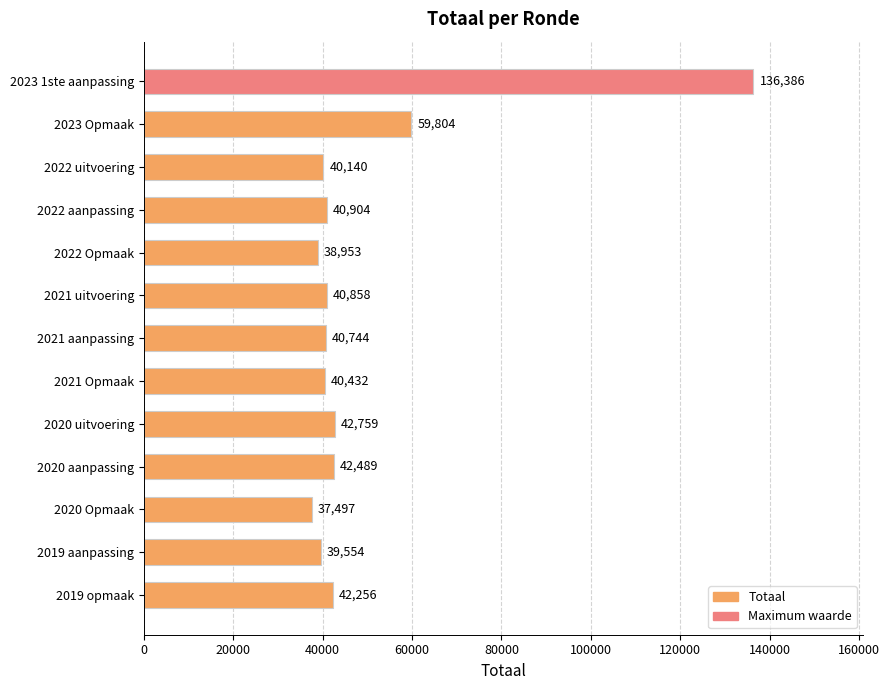

What is the difference between the maximum and minimum values?

98889